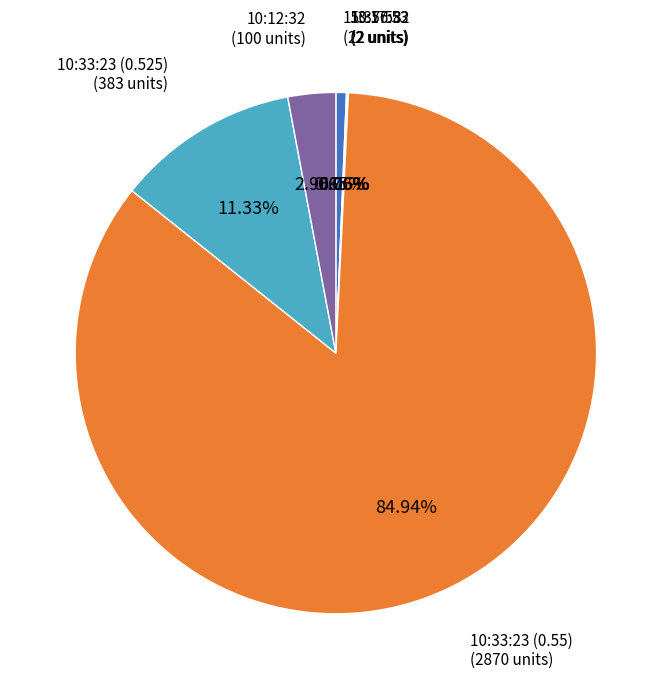

Is there a majority slice in this chart?

Yes